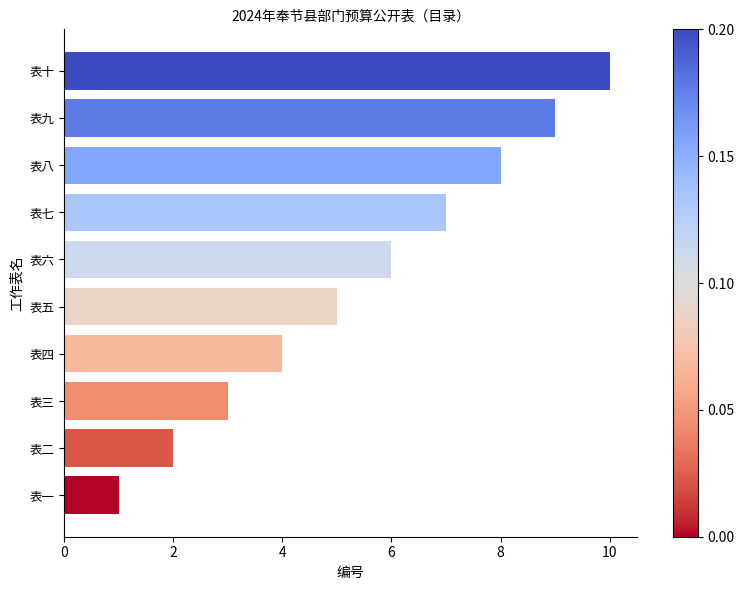

Which category has the lowest value across all series?

表一